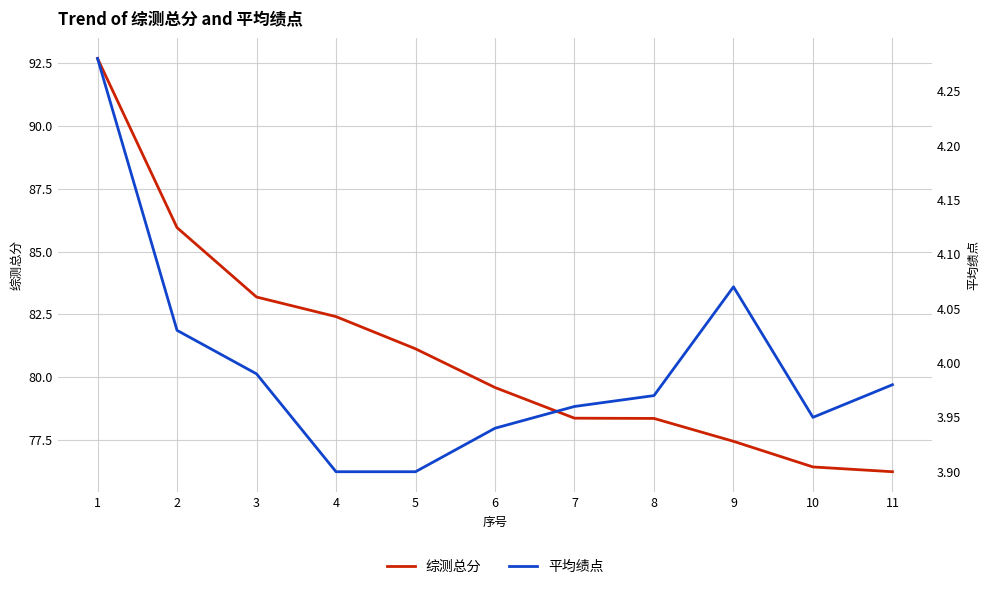

Is it true that 平均绩点 equals 2.7 at 1?

False